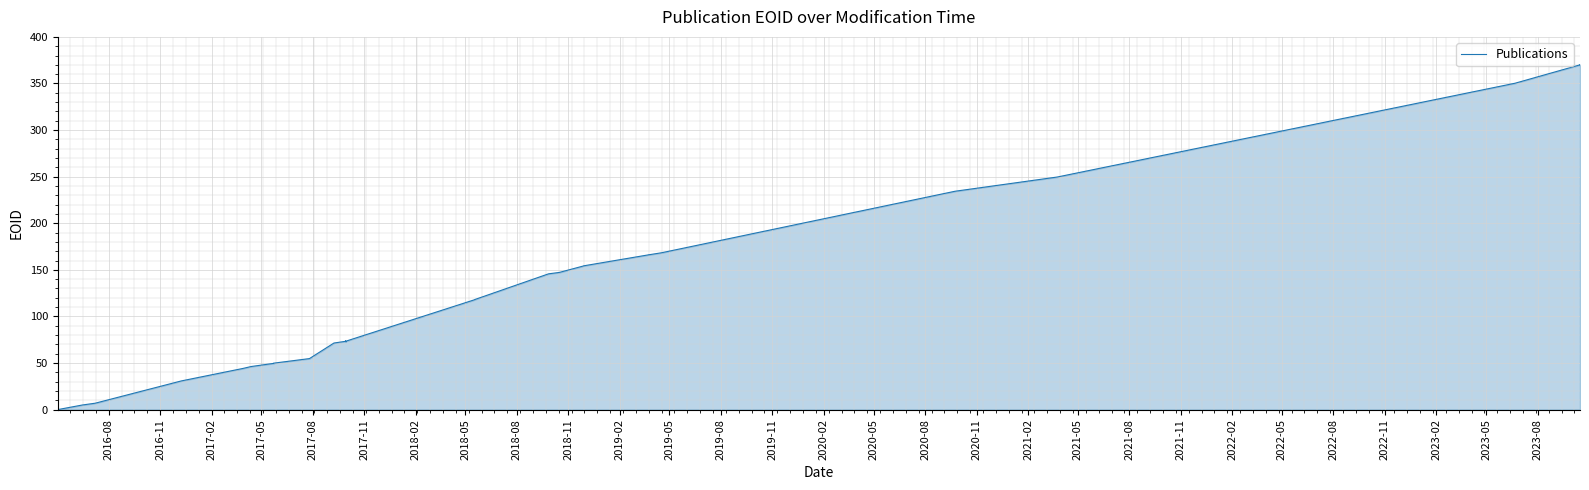

What is the average value?

129.0